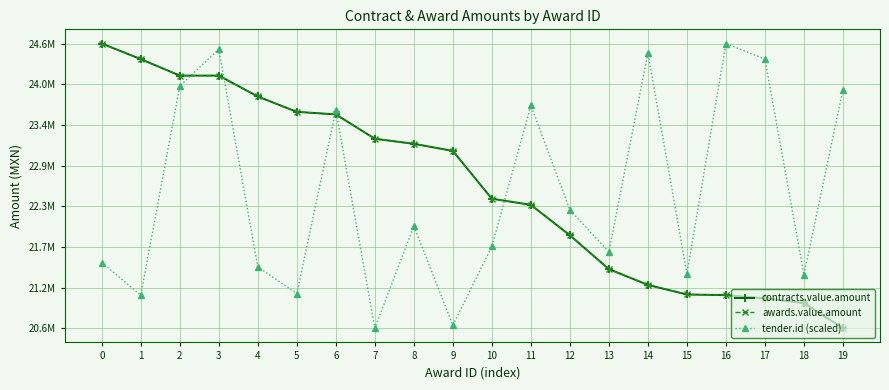

True or false: contracts.value.amount and awards.value.amount intersect in this chart.

False